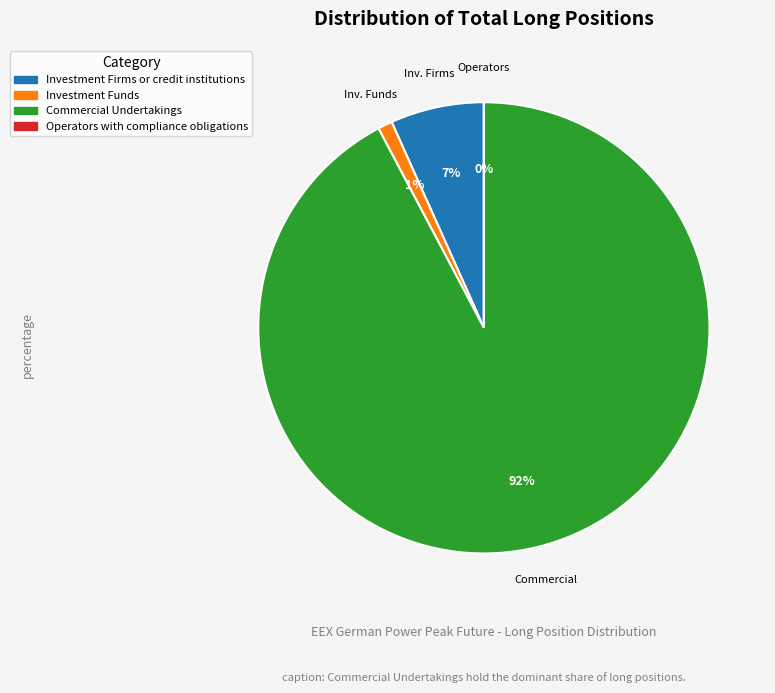

To the nearest percent, what is the difference between the Investment Funds and Operators with compliance obligations slice percentages?

1%